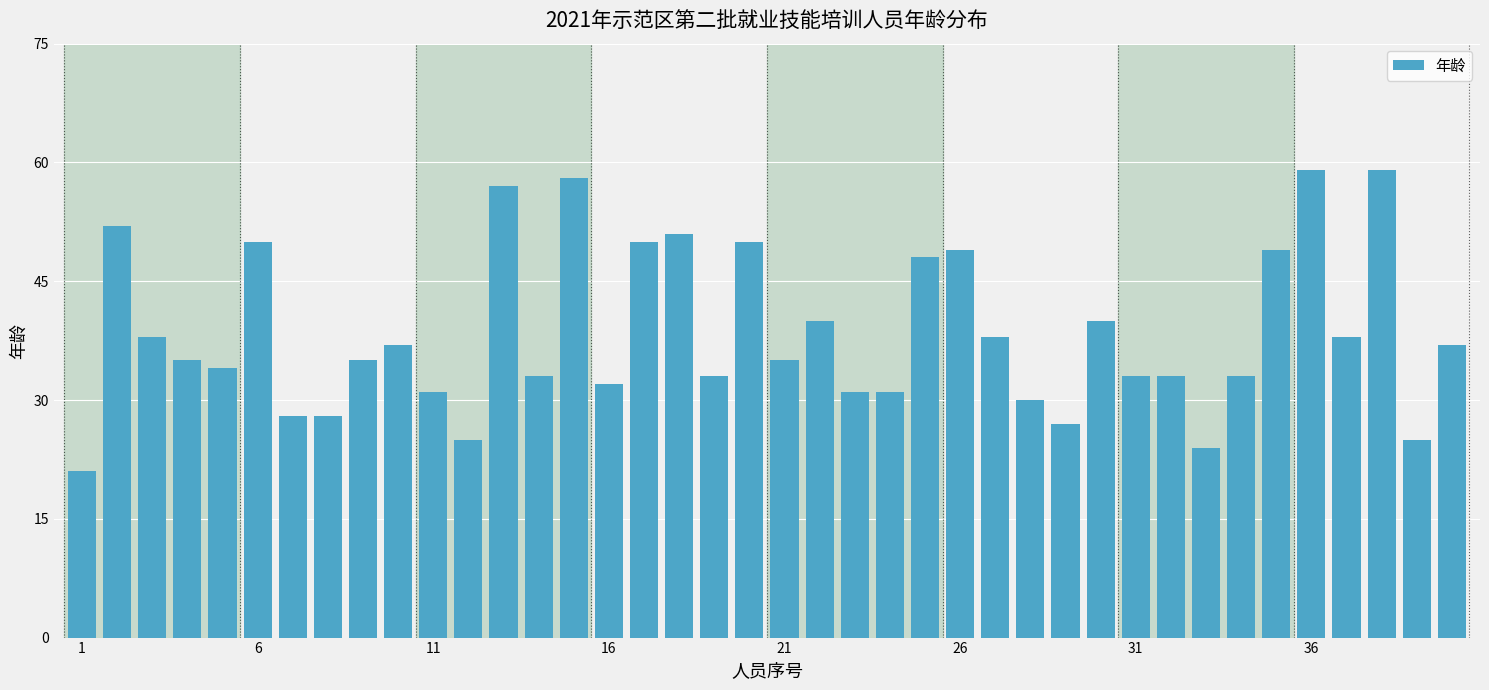

What is the value of the 30th bar from the left?

40